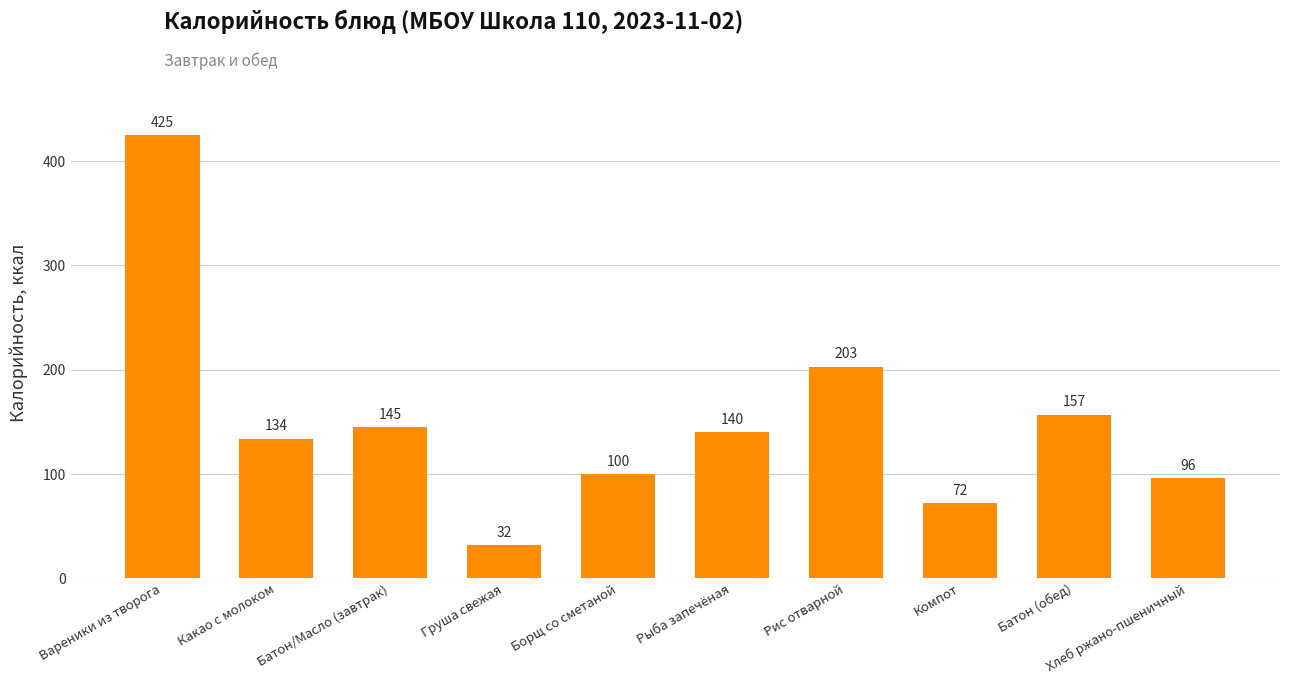

What is the sum of all values?

1504